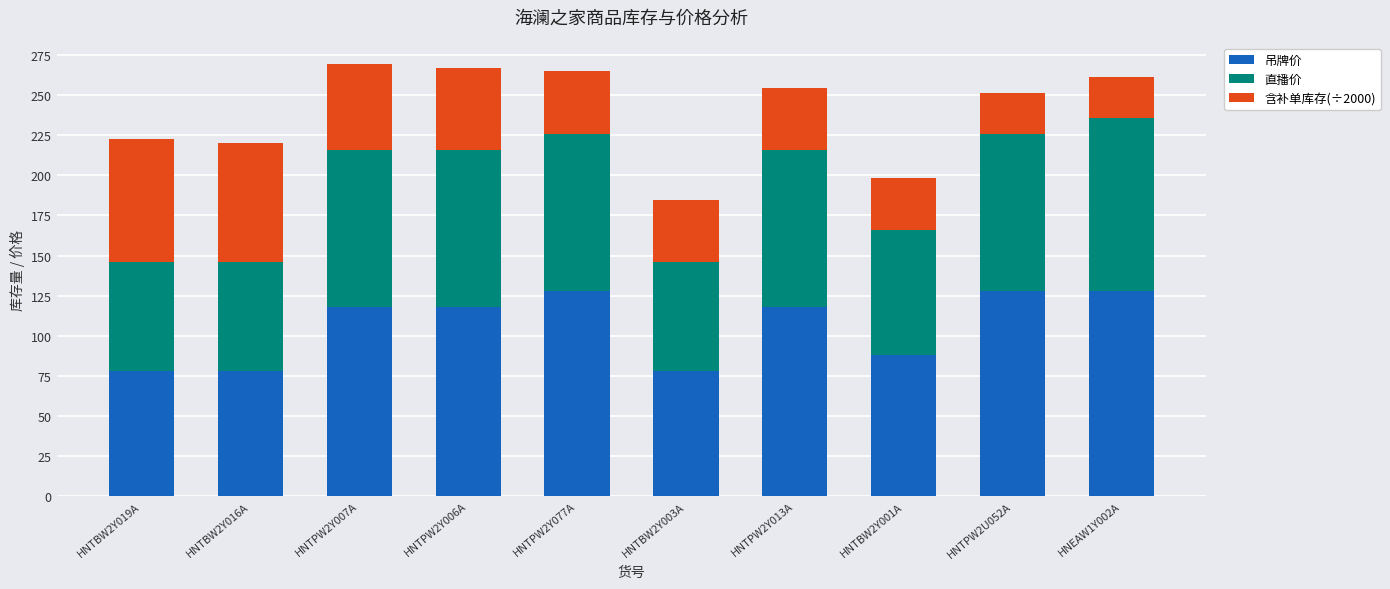

Reading left to right, list the values for the 吊牌价 series.

78.0	78.0	118.0	118.0	128.0	78.0	118.0	88.0	128.0	128.0